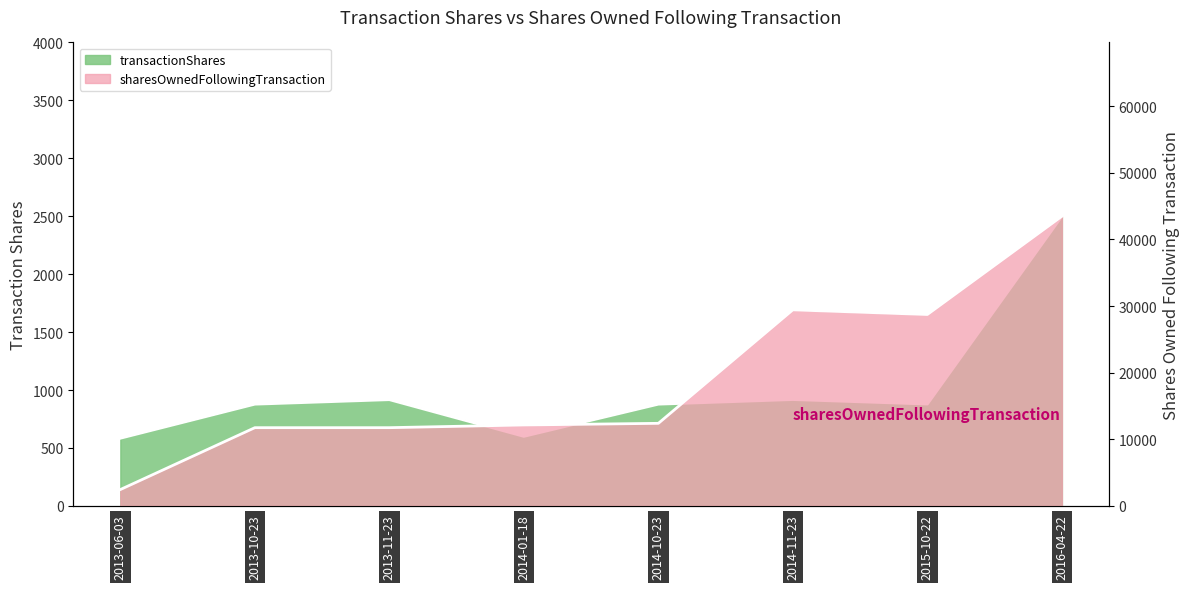

Is it true that transactionShares equals 878 at 2013-10-23?

True